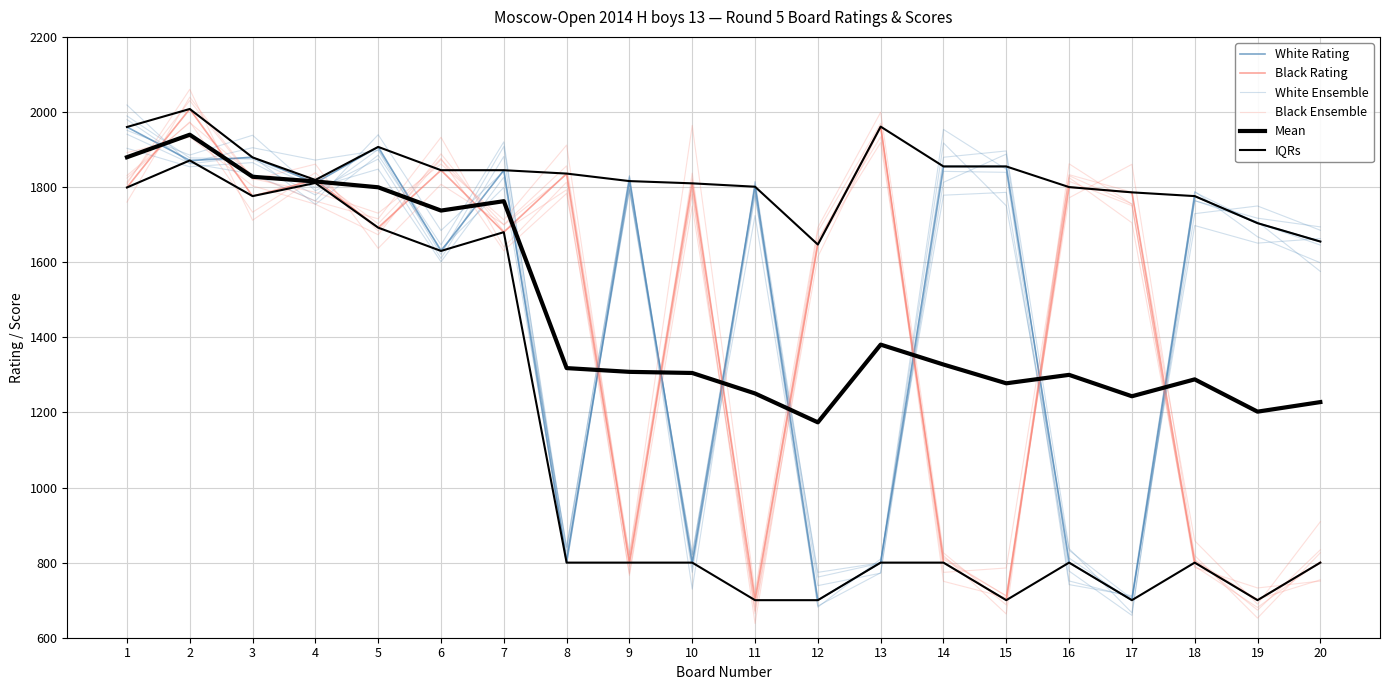

Which category has the lowest value in the White Ensemble series?

17